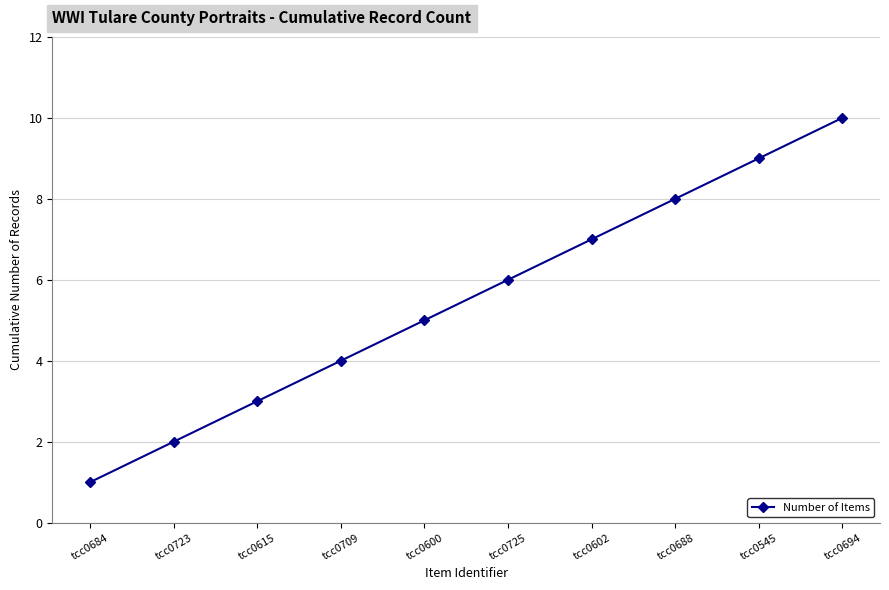

The chart shows a value of 3 at tcc0615. True or false?

True